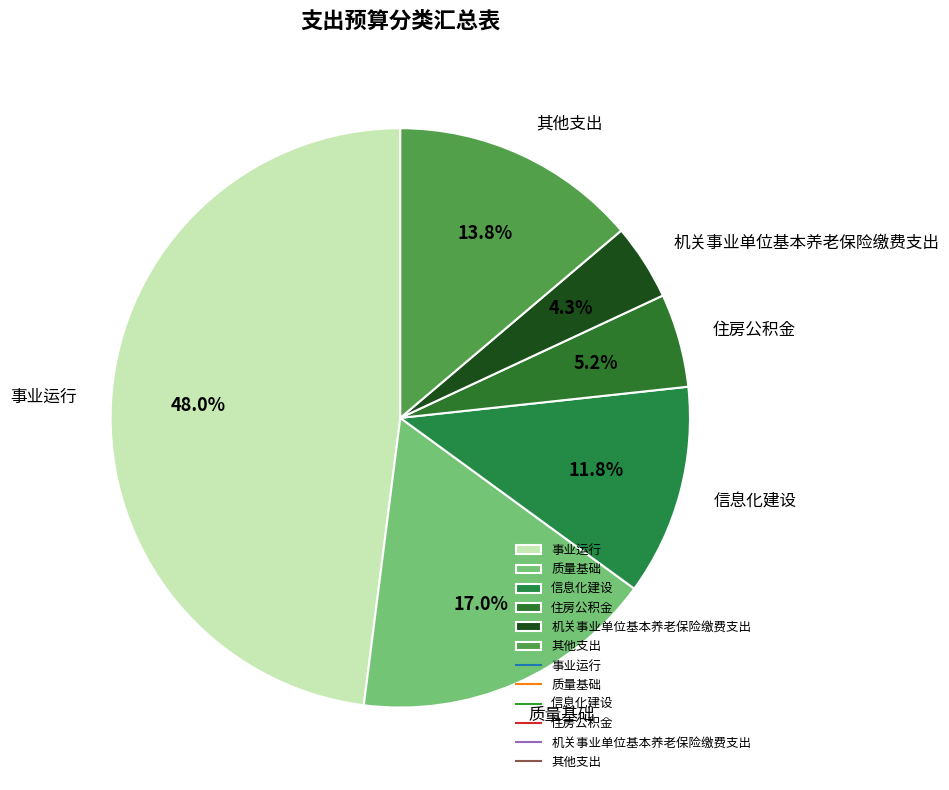

Do 质量基础 and 住房公积金 together represent more than half of the pie?

No